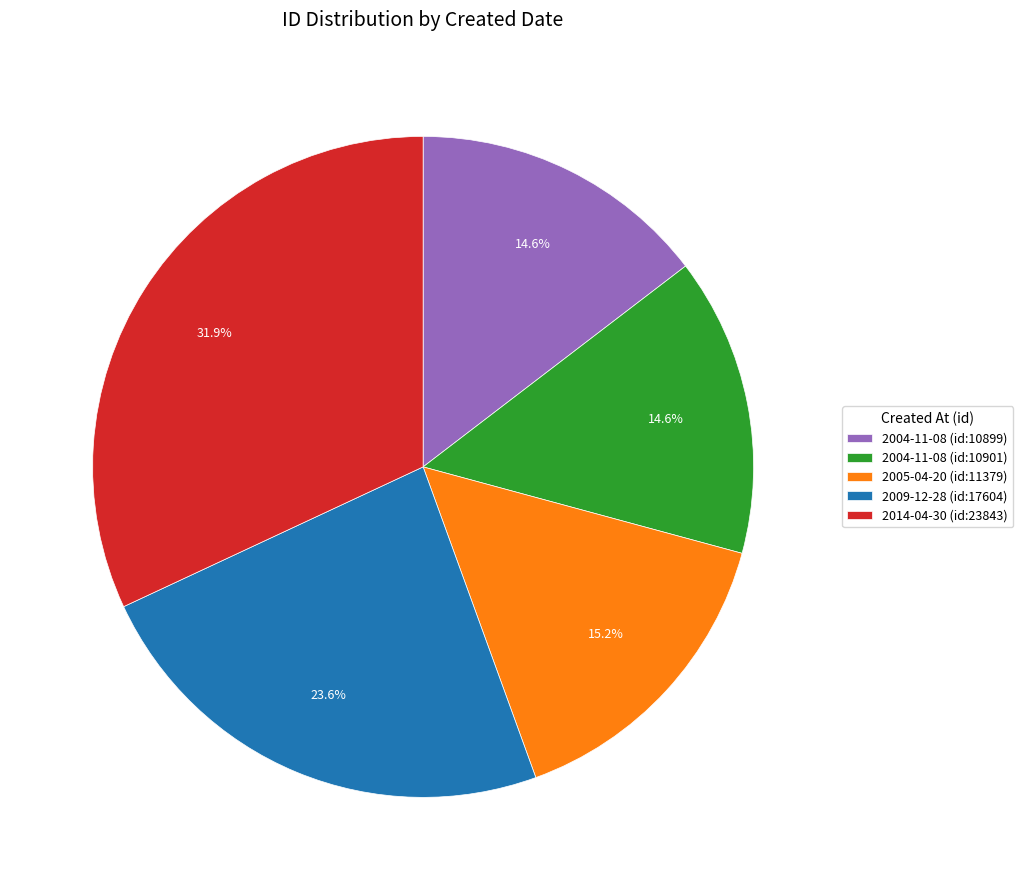

Between 2014-04-30 (id:23843) and 2005-04-20 (id:11379), which is larger?

2014-04-30 (id:23843)